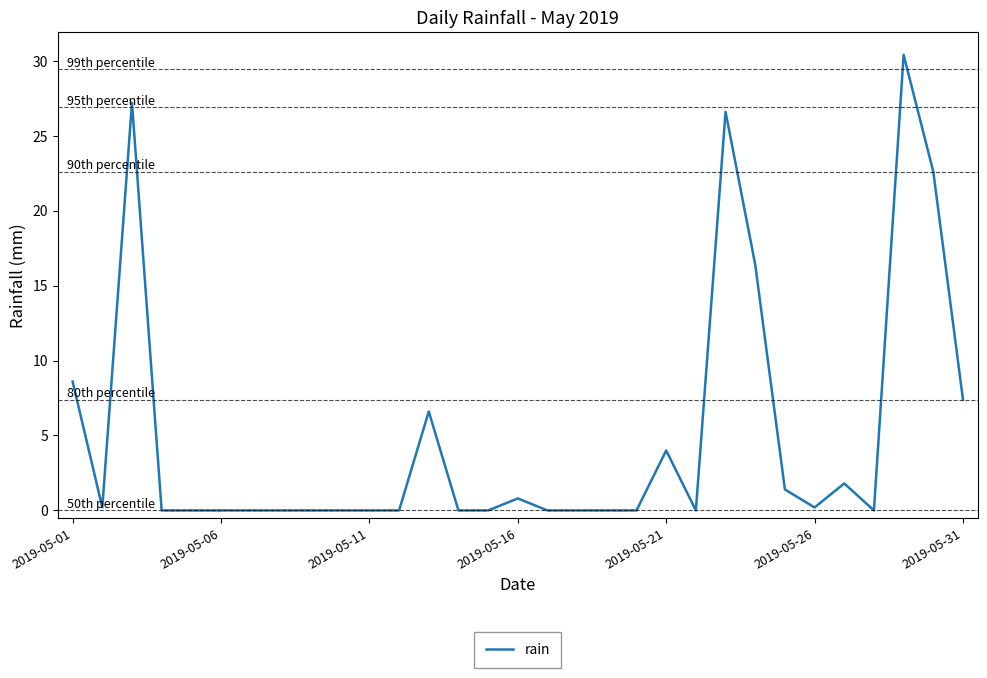

What is the greatest value displayed?

30.4